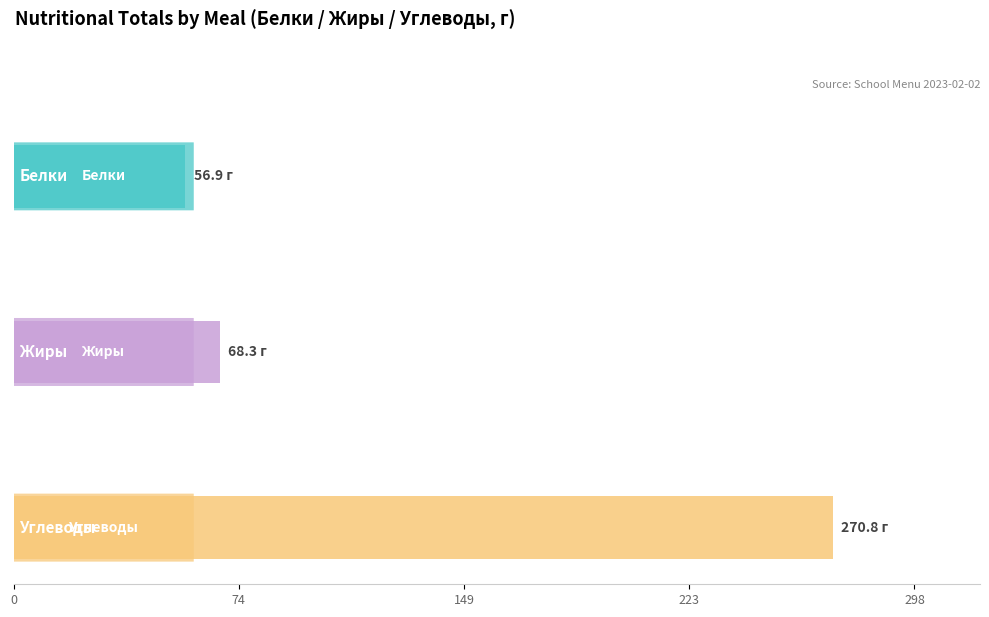

What is the value of the Углеводы bar at the 4th from the left?

270.8